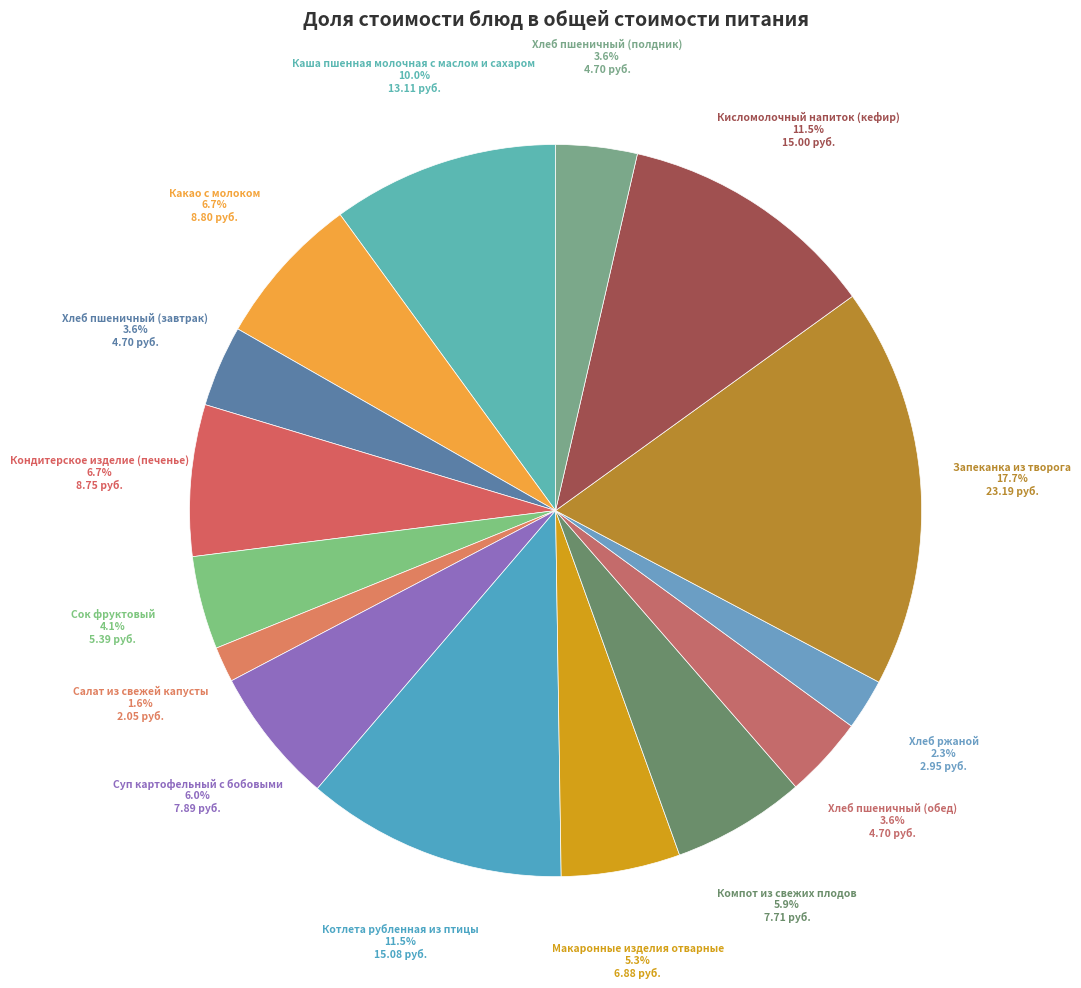

Count the number of slices in the pie.

15